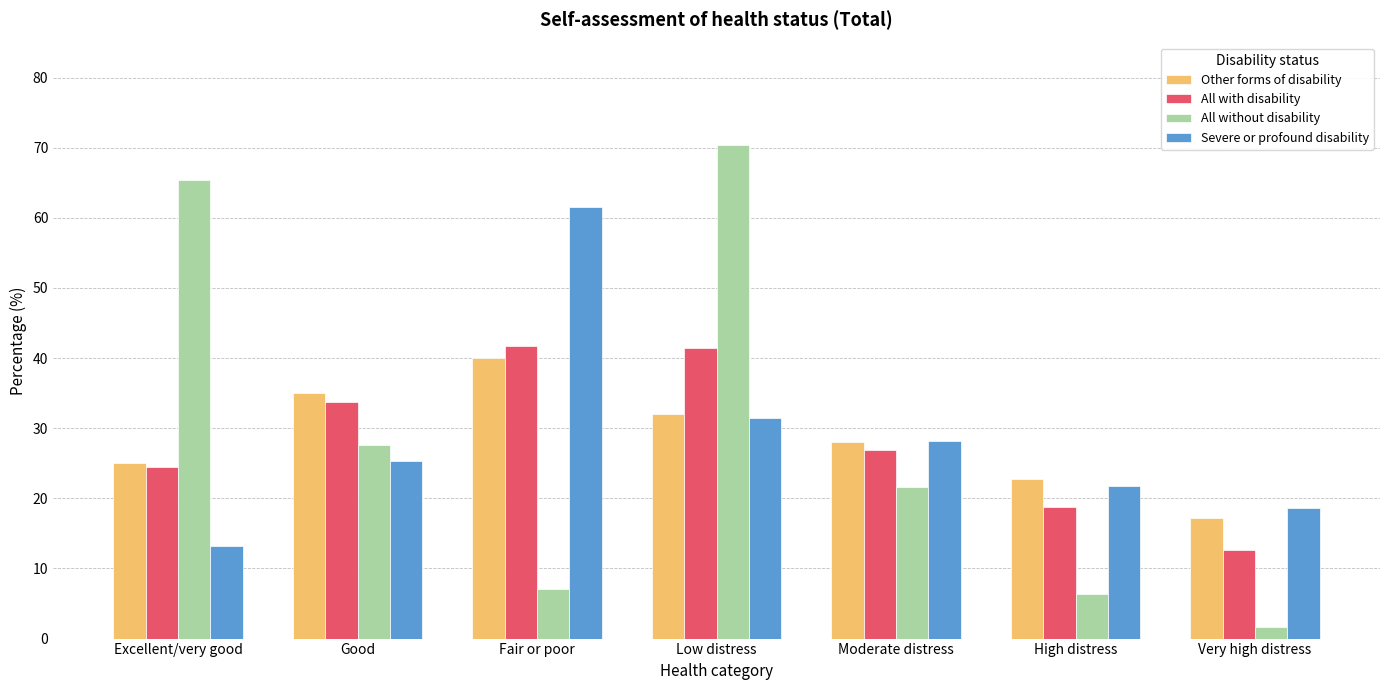

What is the difference between the maximum and minimum values in the All with disability series?

29.0